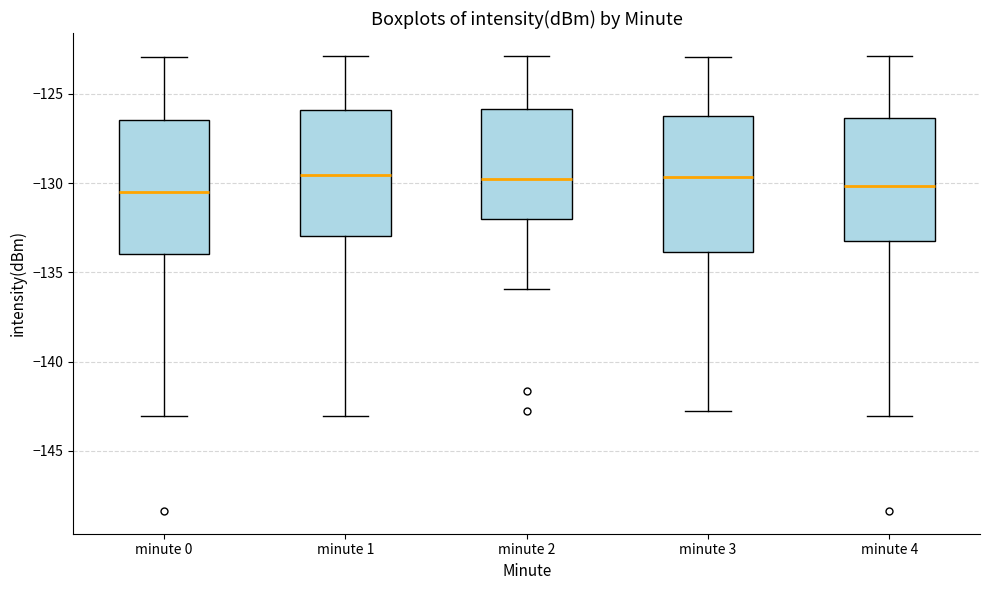

Reading left to right, transcribe this box plot: for each box, give where its median line is, the range the box spans, and where its two whiskers end, as read against the y-axis. The values are not printed on the chart, so give them approximately, as read against the axis.

minute 0: median -130.5, box -134.0 to -126.5, whiskers -143.0 to -123.0
minute 1: median -129.5, box -133.0 to -126.0, whiskers -143.0 to -123.0
minute 2: median -130.0, box -132.0 to -126.0, whiskers -136.0 to -123.0
minute 3: median -129.5, box -134.0 to -126.0, whiskers -143.0 to -123.0
minute 4: median -130.0, box -133.0 to -126.5, whiskers -143.0 to -123.0